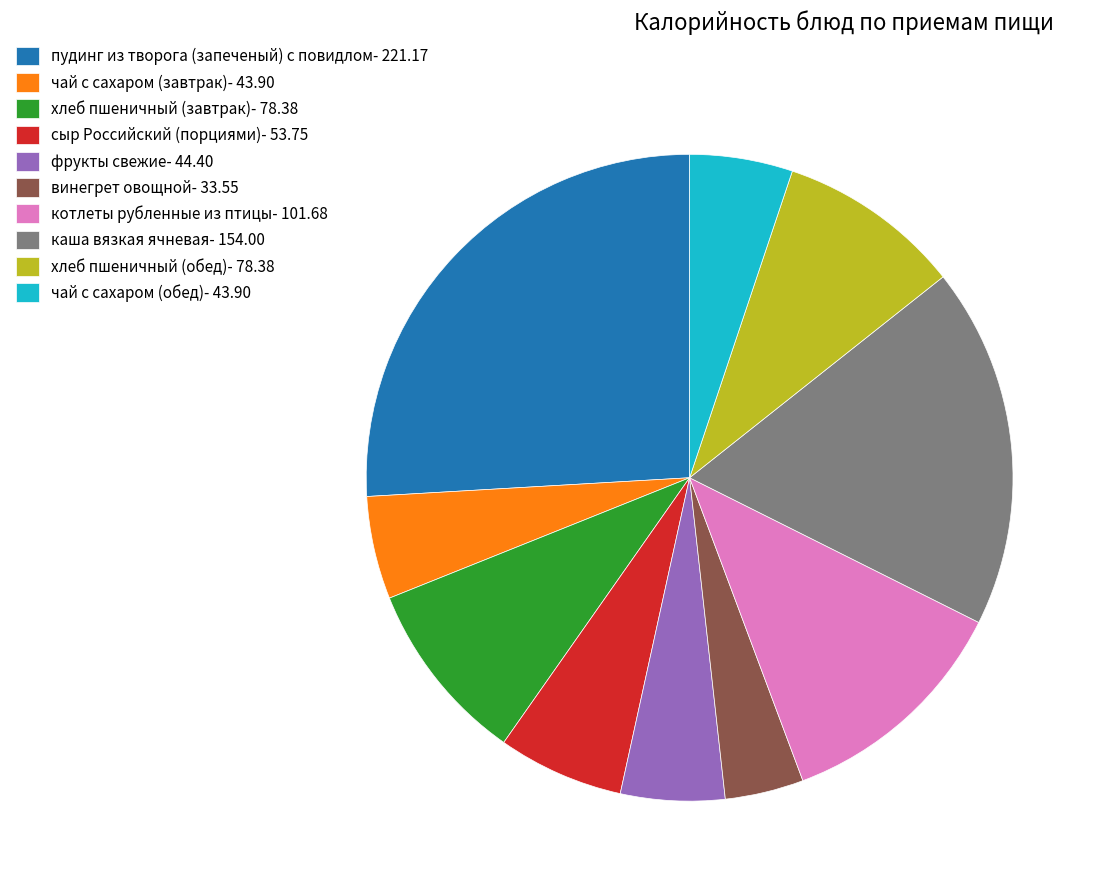

Is the sum of каша вязкая ячневая- 154.00 and котлеты рубленные из птицы- 101.68 greater than half?

No